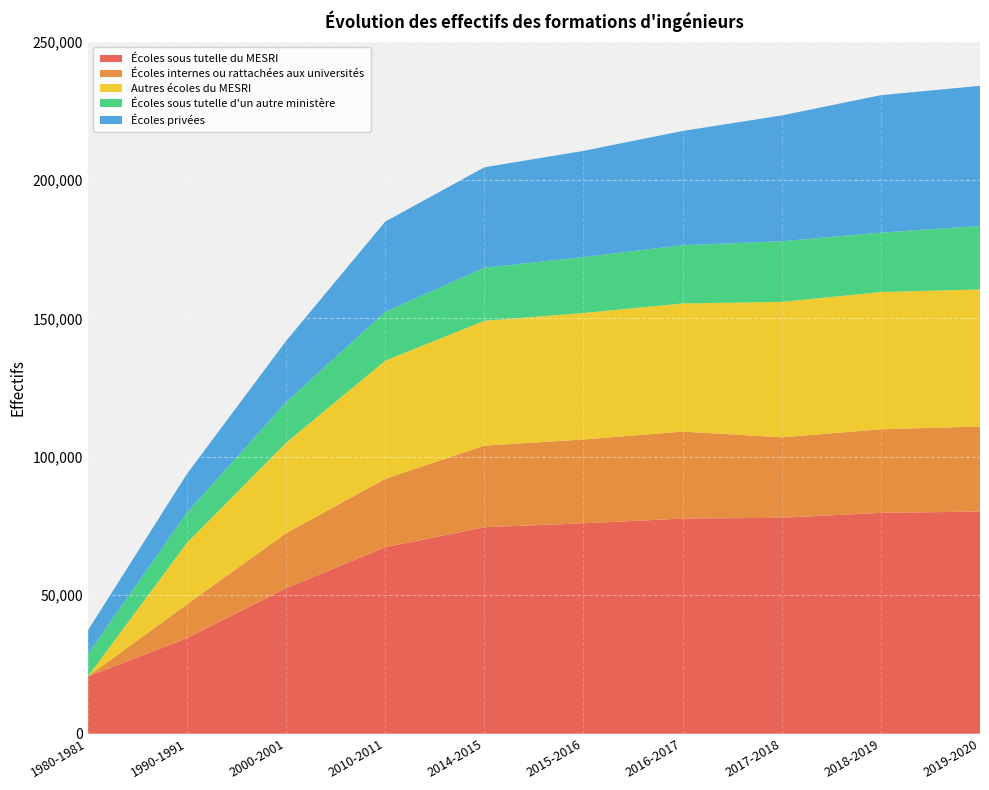

Reading right to left, what are all the values shown in this chart?

Écoles sous tutelle du MESRI: 80230	79764	77977	77700	75975	74566	67353	52537	34475	20650
Écoles internes ou rattachées aux universités: 30724	30174	29063	31423	30276	29477	24657	19887	12234	0
Autres écoles du MESRI: 49506	49590	48914	46277	45699	45089	42696	32650	22241	0
Écoles sous tutelle d'un autre ministère: 22913	21474	21894	21022	20211	19165	17643	14670	10865	8127
Écoles privées: 50615	49618	45451	41275	38337	36272	32586	22106	14002	8490